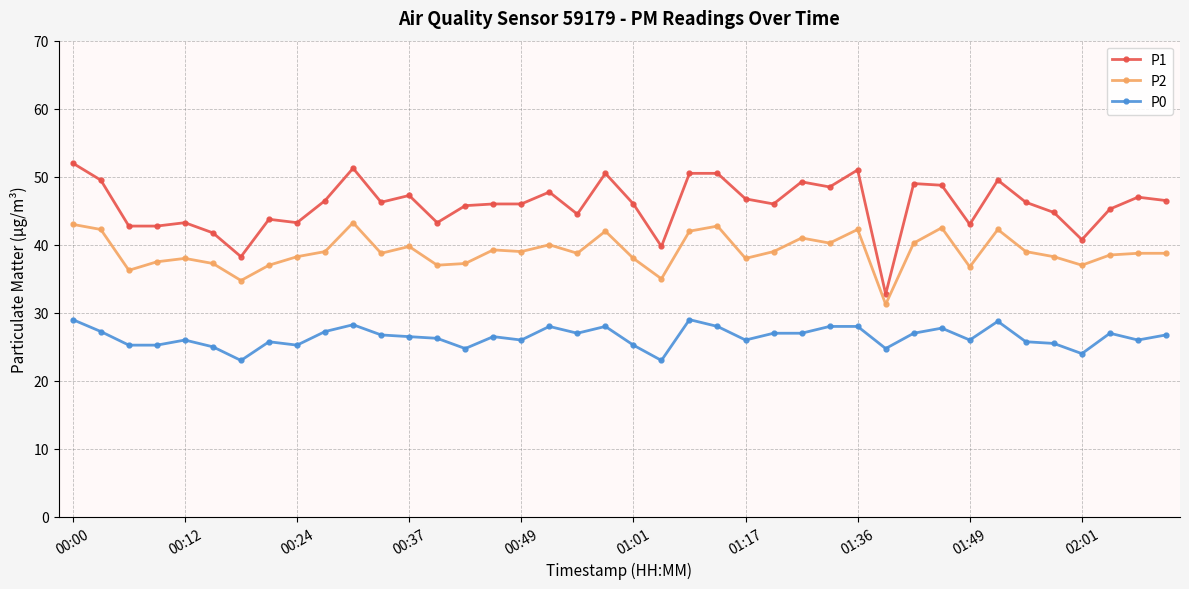

Rank the series by their average value, from lowest to highest.

P0, P2, P1